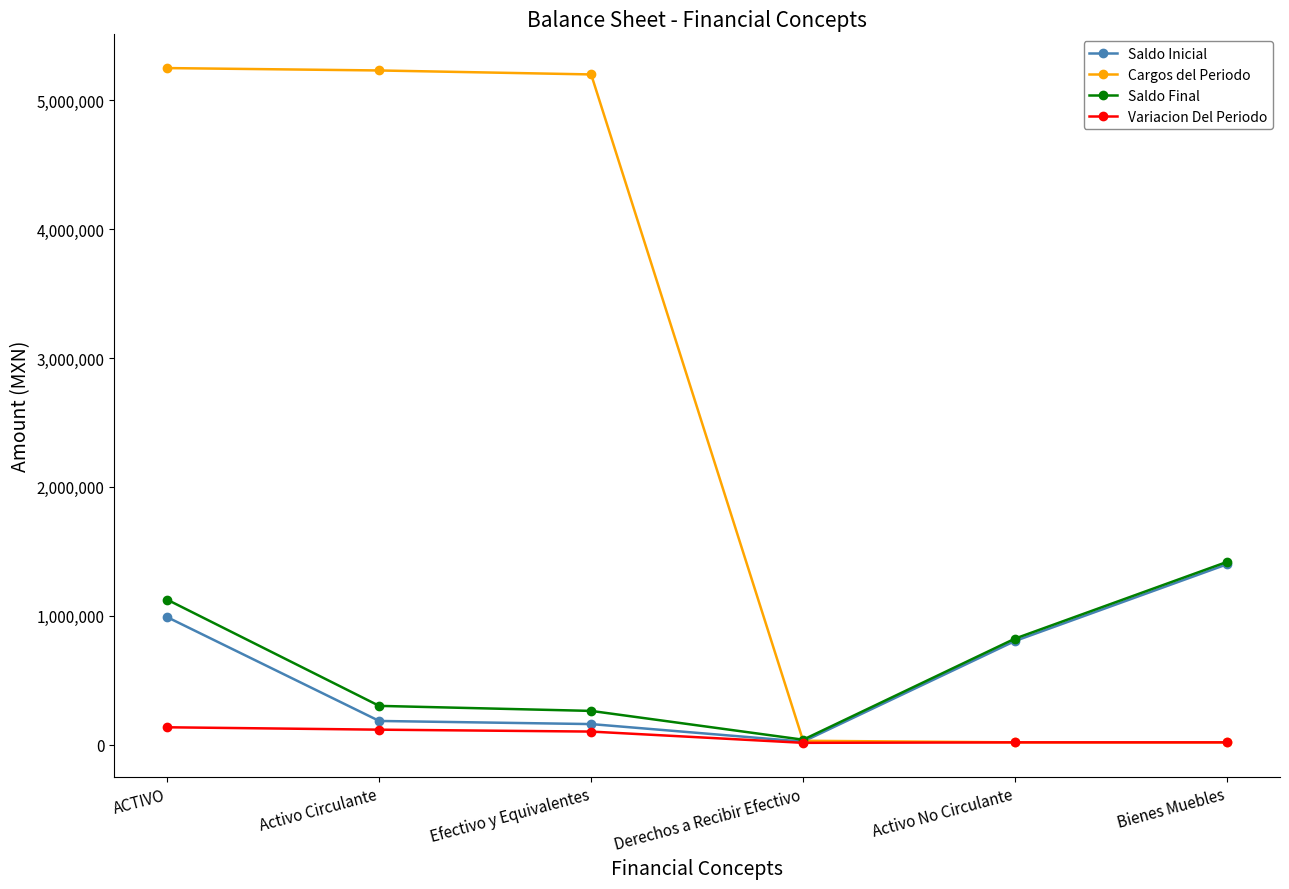

What is the label of the 1st point from the left?

ACTIVO